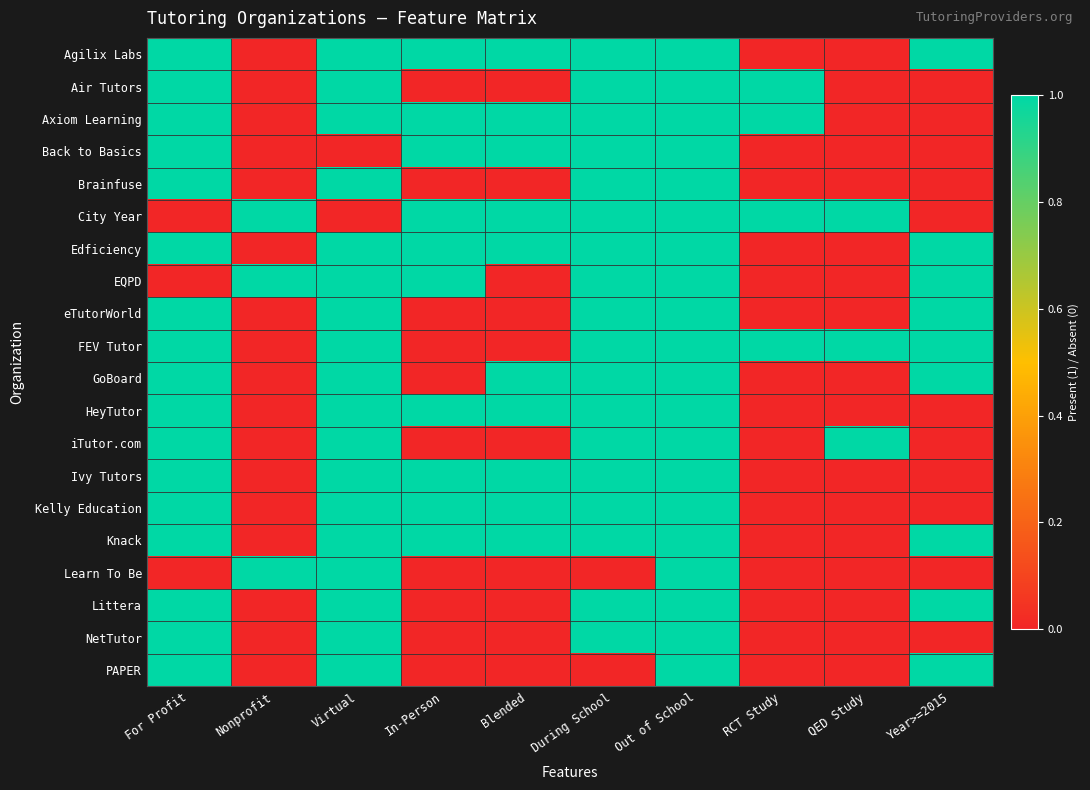

What is the total value across all series at Nonprofit?

3